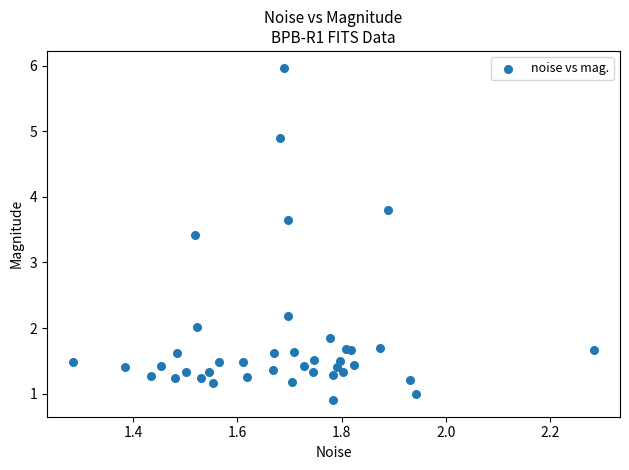

What Y value in the scatter plot is closest to 3?

3.4